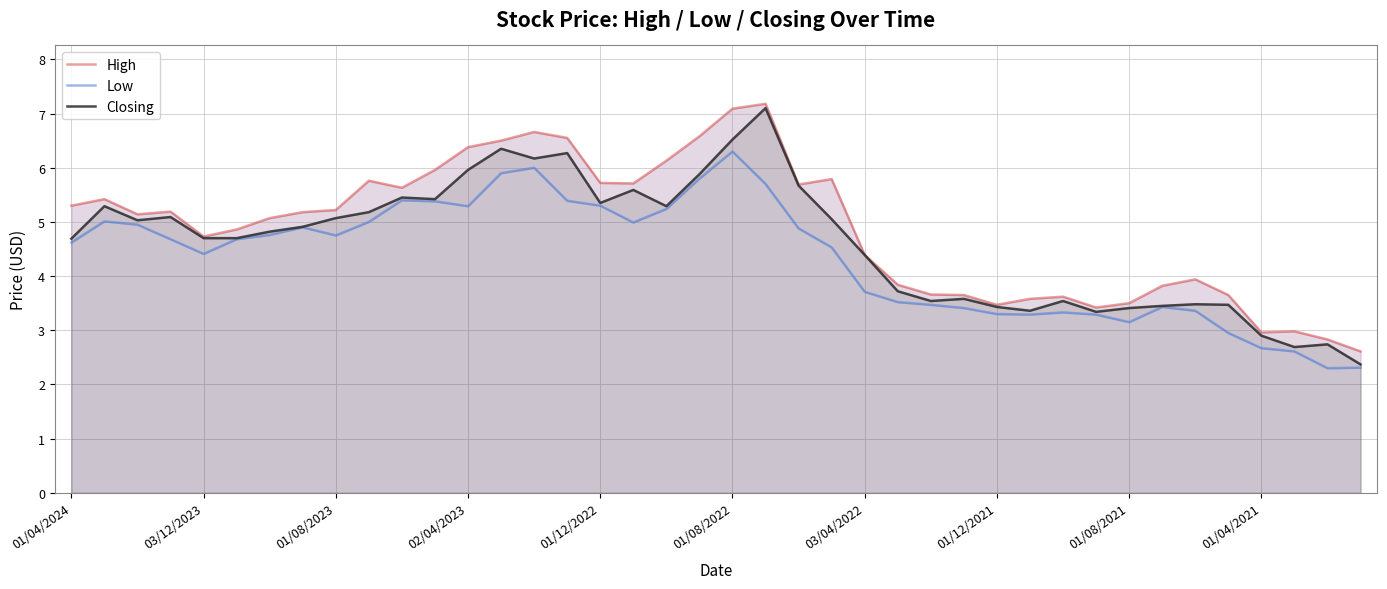

Which series has the widest spread of values?

Closing